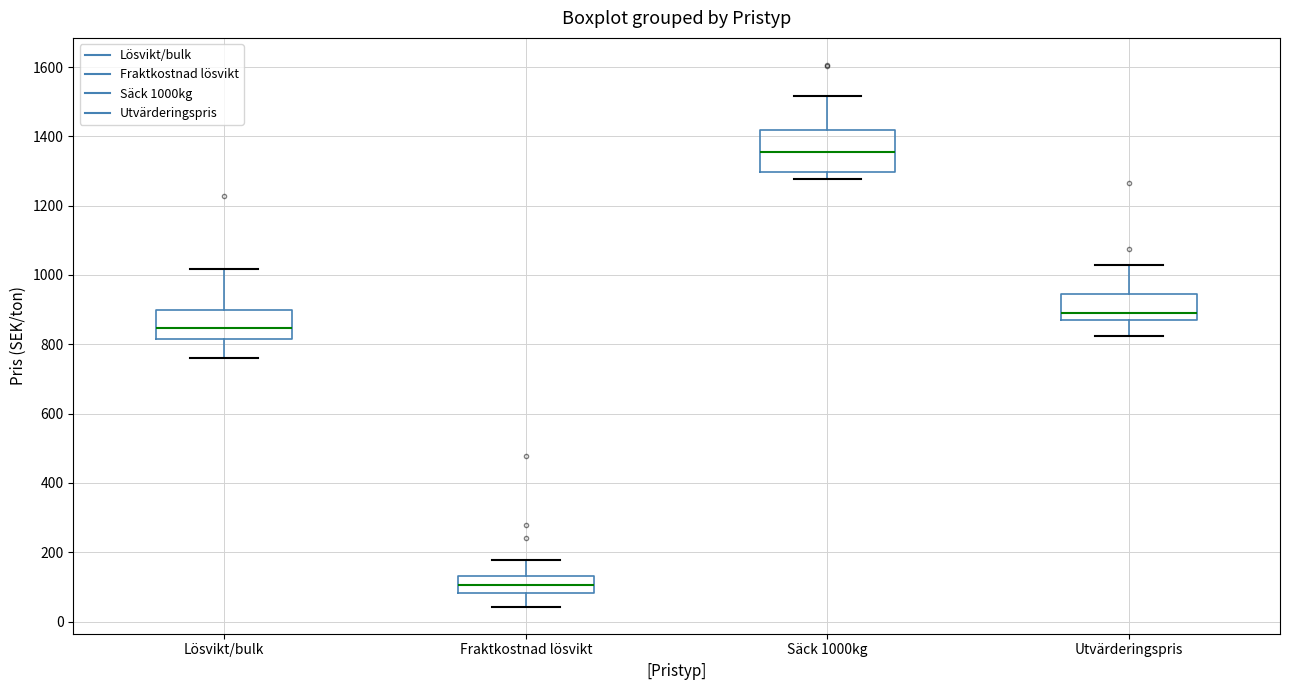

Where is the lower edge of the box for Fraktkostnad lösvikt on the y-axis? The values are not printed on the chart, so give them approximately, as read against the axis.

80